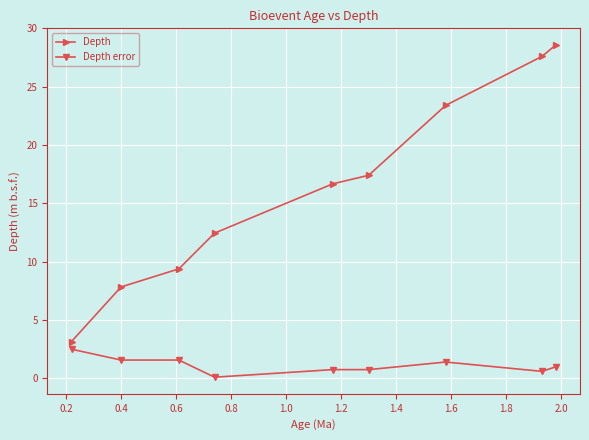

What is the lowest value of the Depth series?

3.1